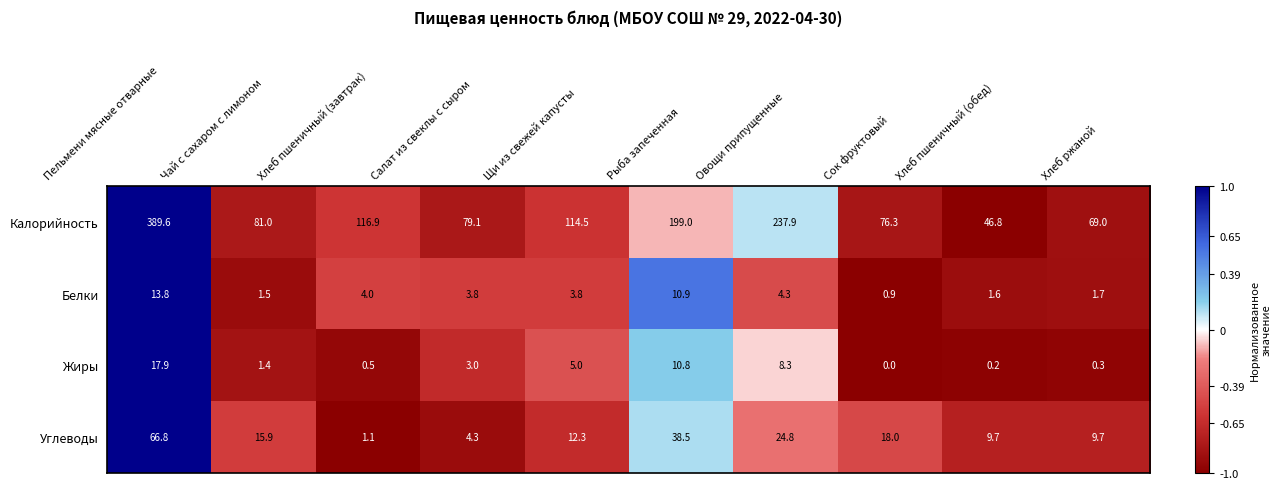

Read the Жиры value at Хлеб пшеничный (завтрак).

0.5